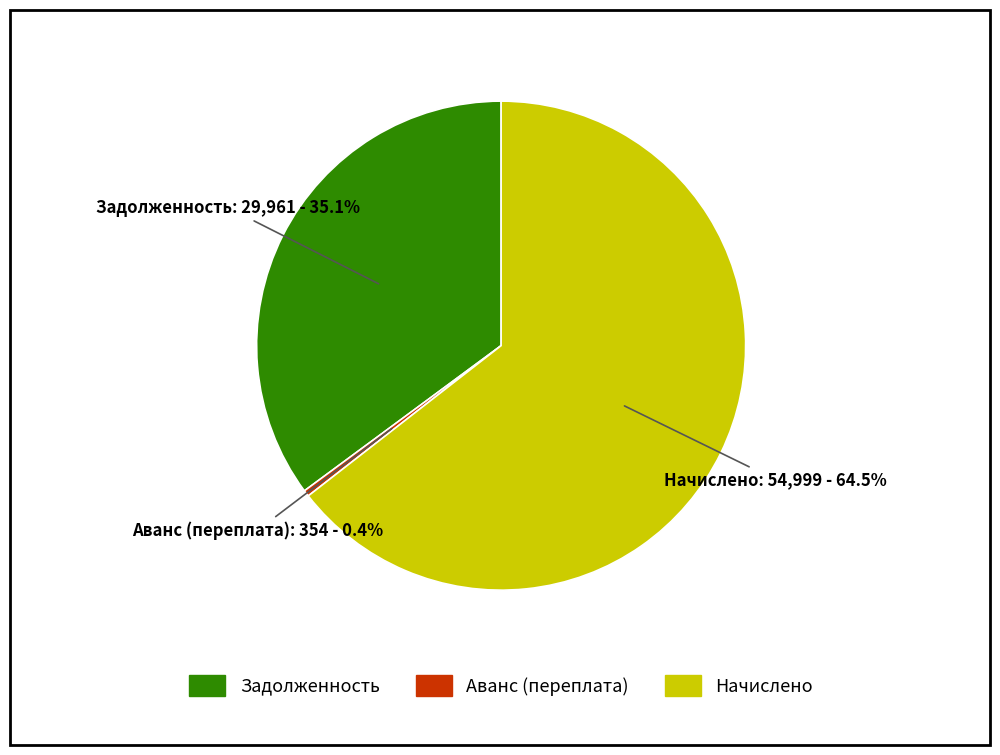

How many segments does this pie chart have?

3